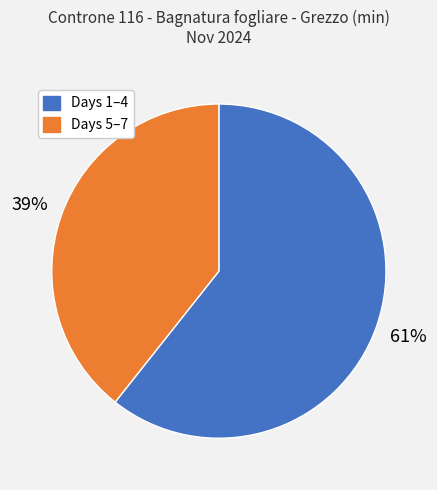

To the nearest percent, what is the average slice percentage?

50%